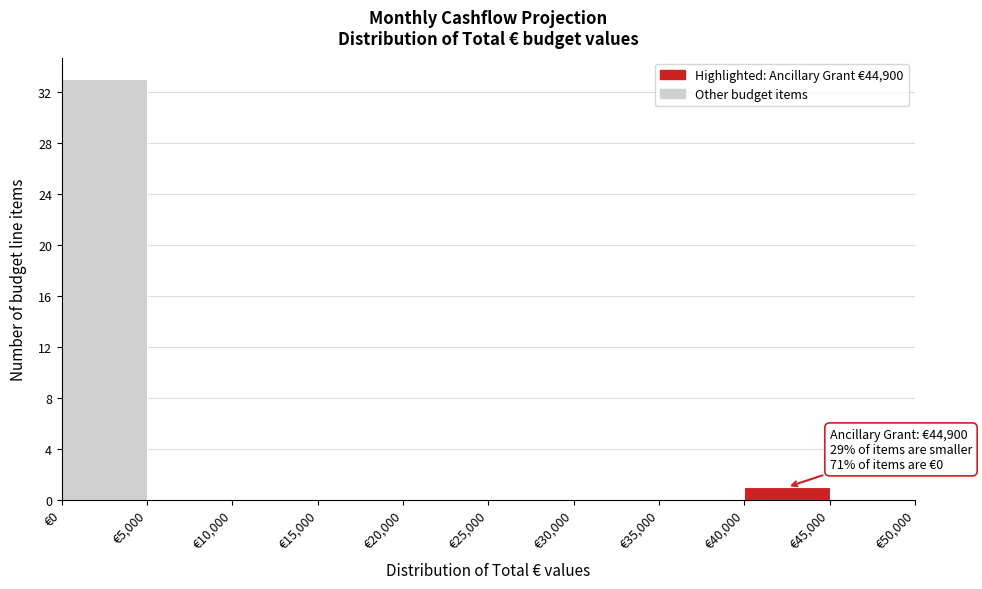

Which range on the x-axis has the tallest bar?

0 to 5000